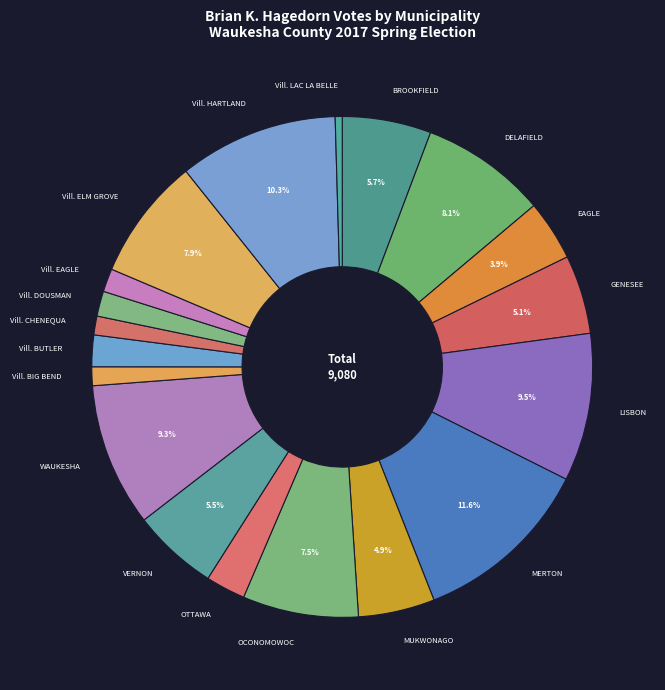

How many slices are in this pie chart?

19